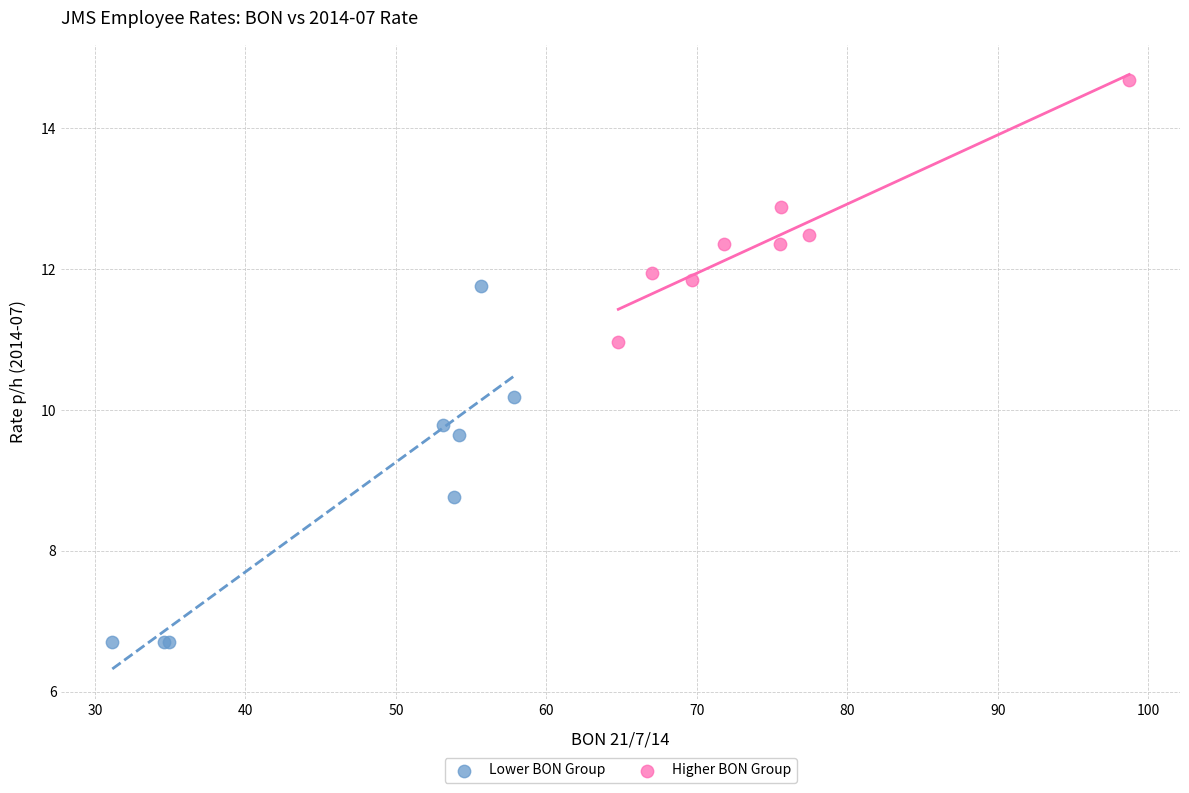

Which series contains the highest Y value?

Higher BON Group